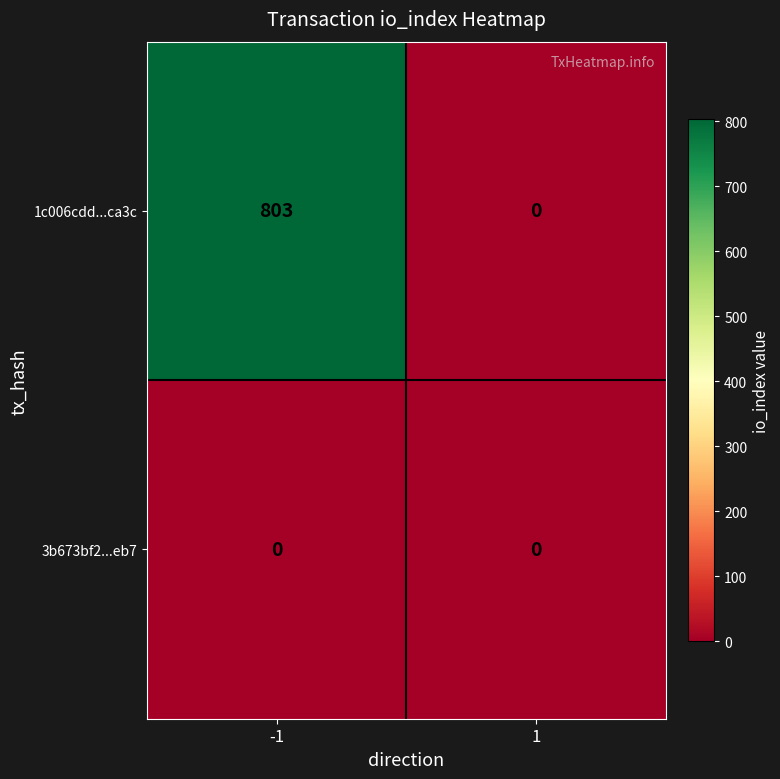

List the series in order of their peak value, lowest first.

3b673bf2...eb7, 1c006cdd...ca3c